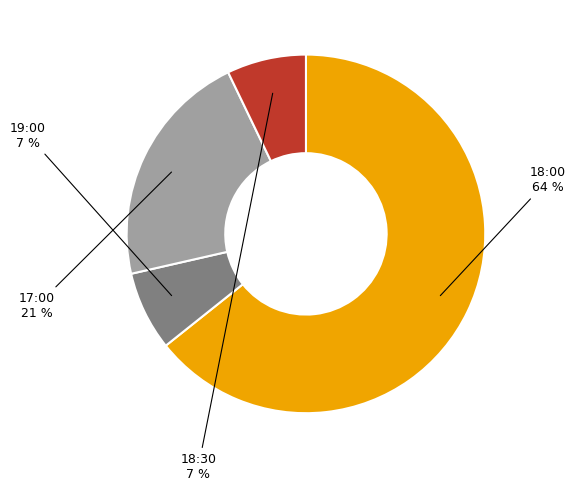

To the nearest percent, what percentage of the pie is 17:00?

21%